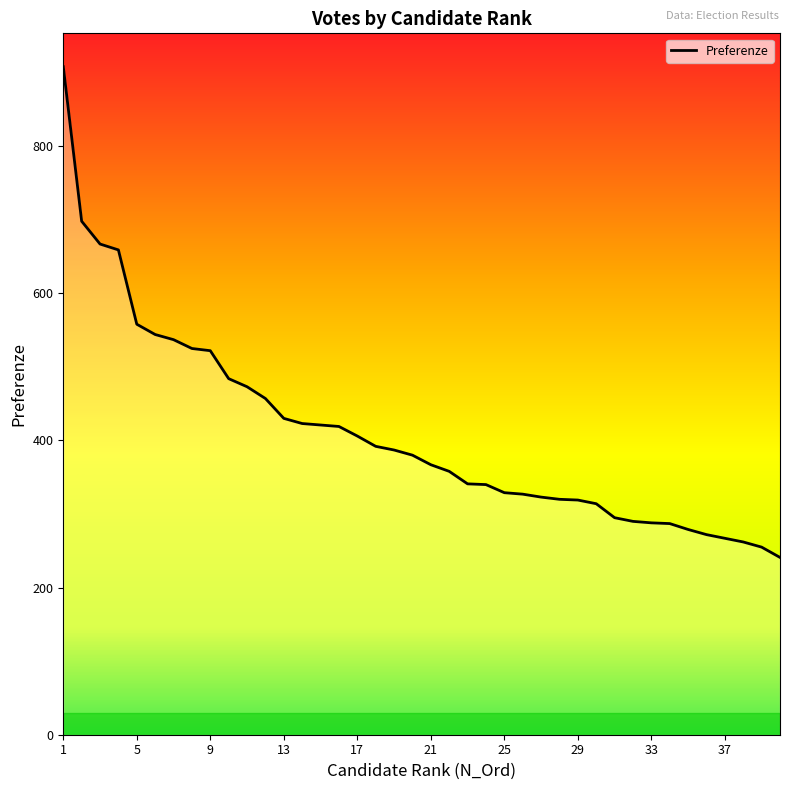

What is the difference between the maximum and minimum values?

667